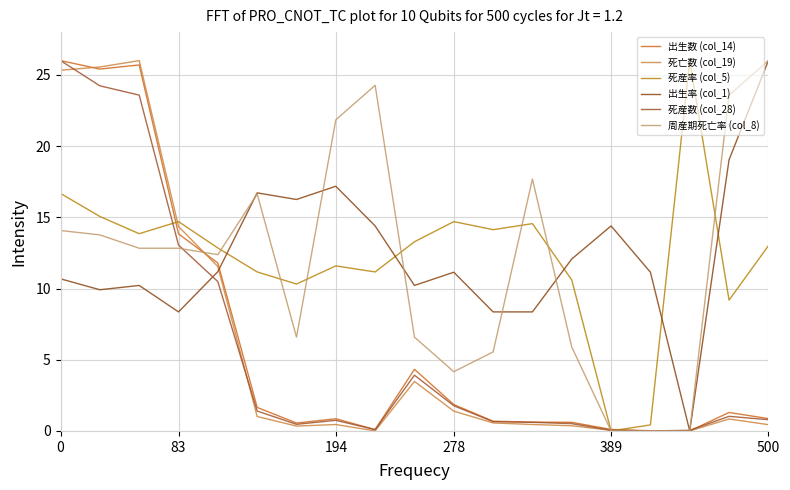

Does the chart have visible grid lines?

Yes